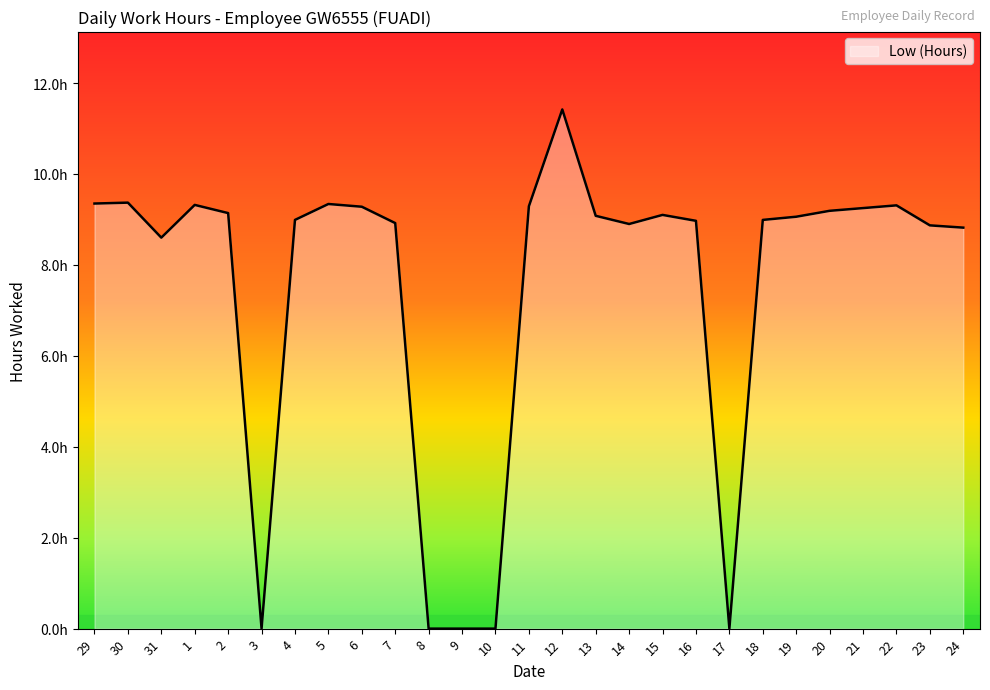

Is this an area chart (filled region under the line)?

Yes